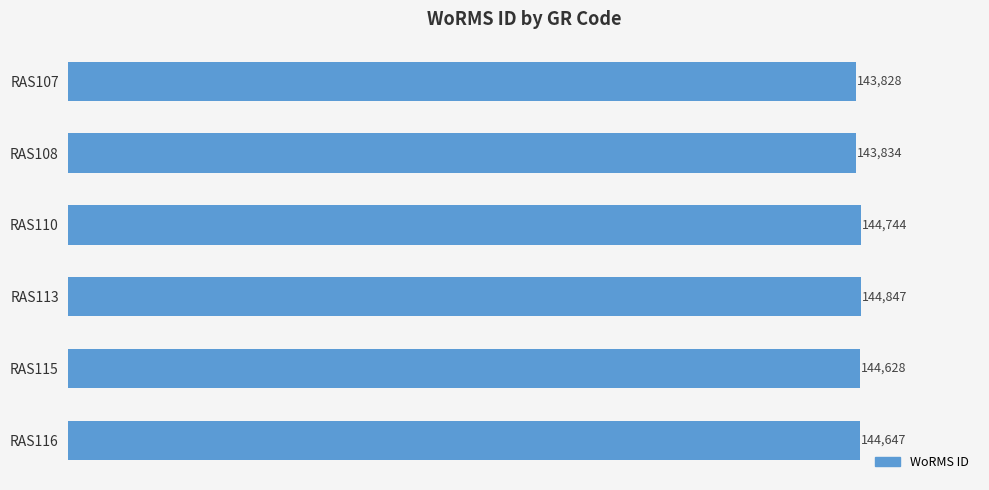

Approximately how many times larger is the value at RAS110 compared to RAS116?

1.0